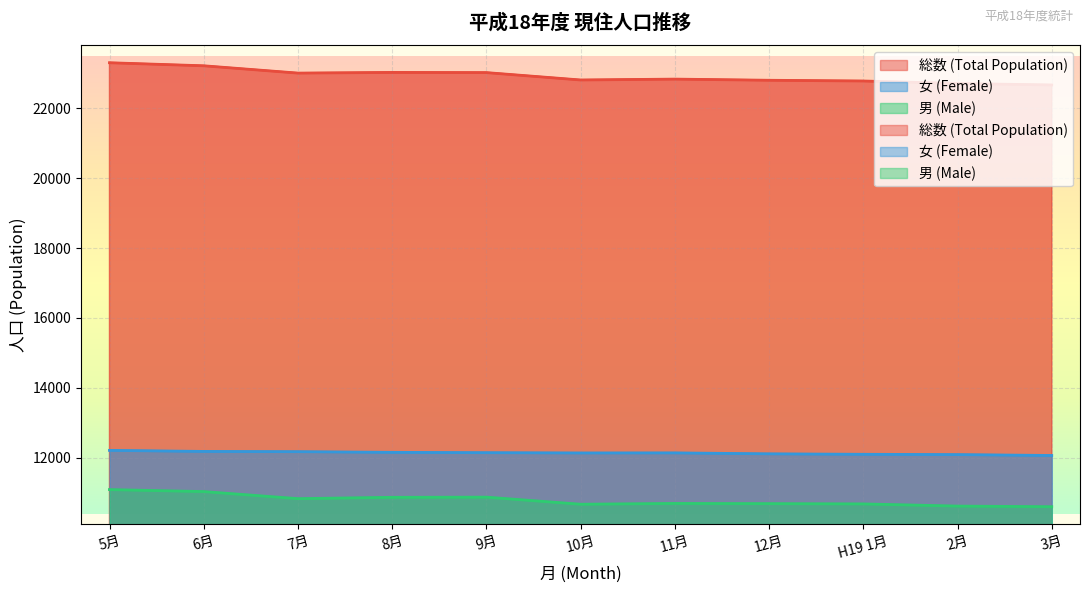

Which series changed the most between 8月 and 3月?

総数 (Total Population)